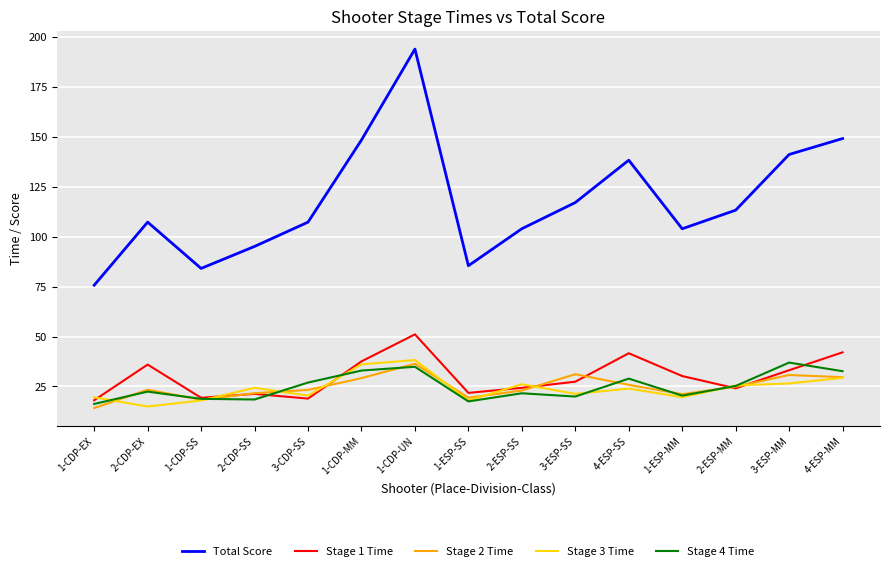

Is this an area chart (filled region under the line)?

No